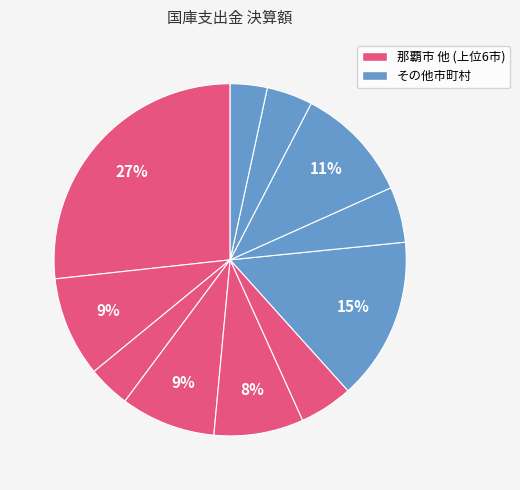

Count the number of slices in the pie.

11